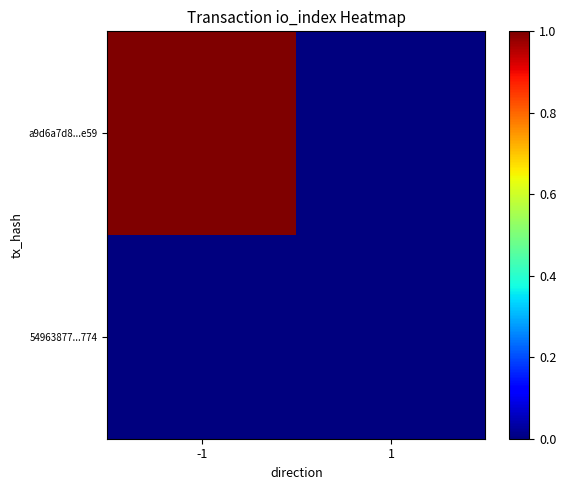

Rank the series at -1 from highest to lowest value.

a9d6a7d8...e59, 54963877...774